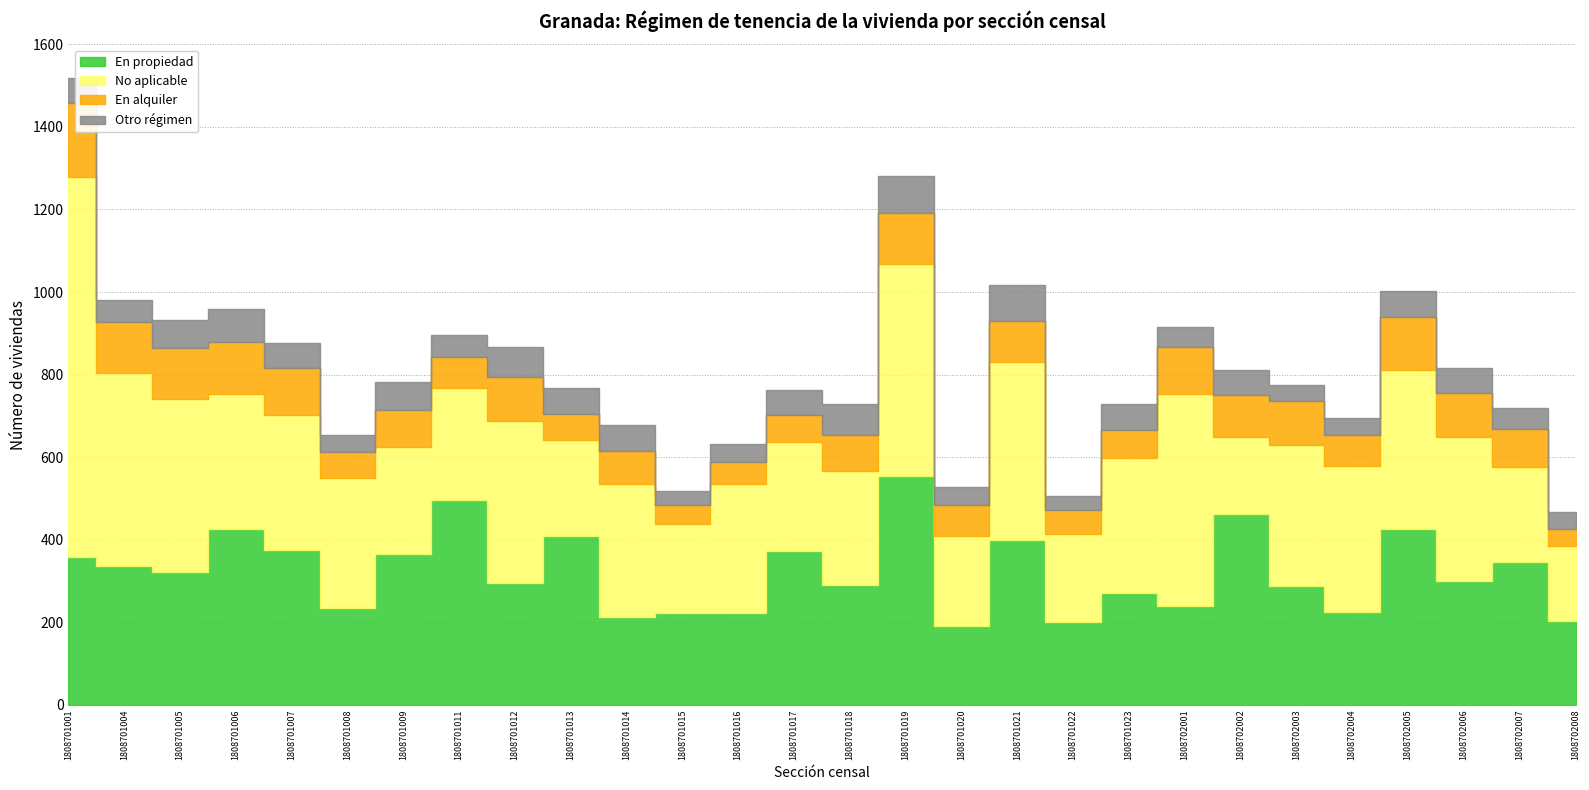

Which series has the largest total across all categories?

No aplicable